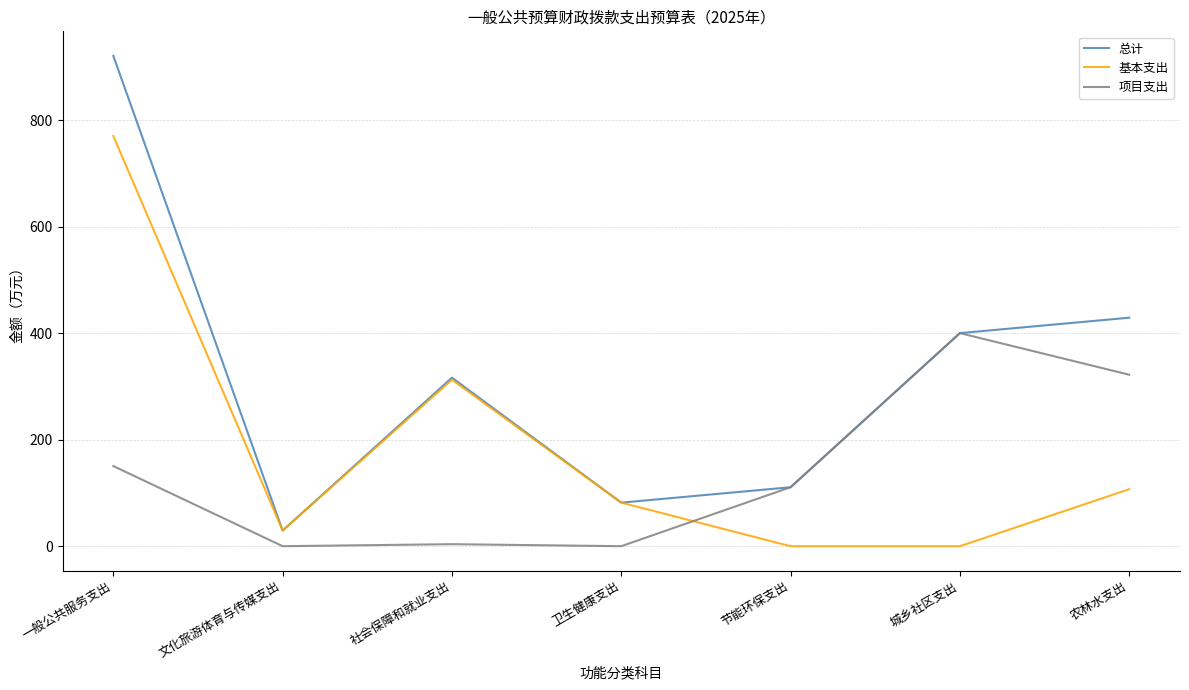

True or false: 项目支出 and 基本支出 intersect in this chart.

True